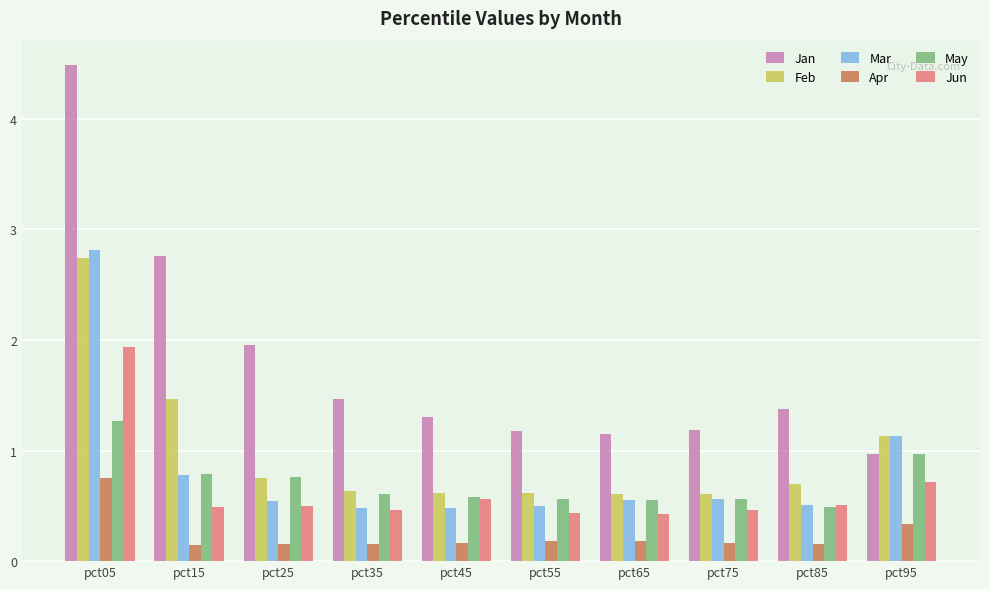

Which series has the widest spread of values?

Jan